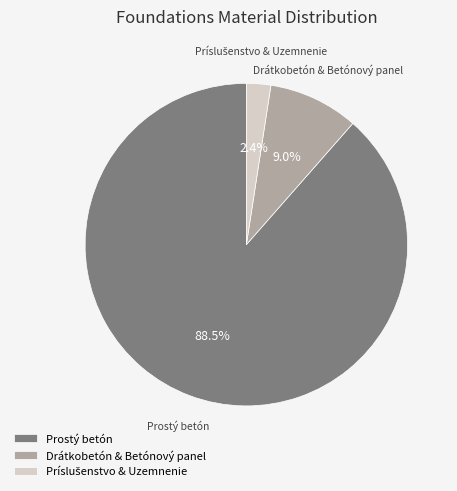

Approximately how many times larger is the value at Prostý betón compared to Drátkobetón & Betónový panel?

9.8